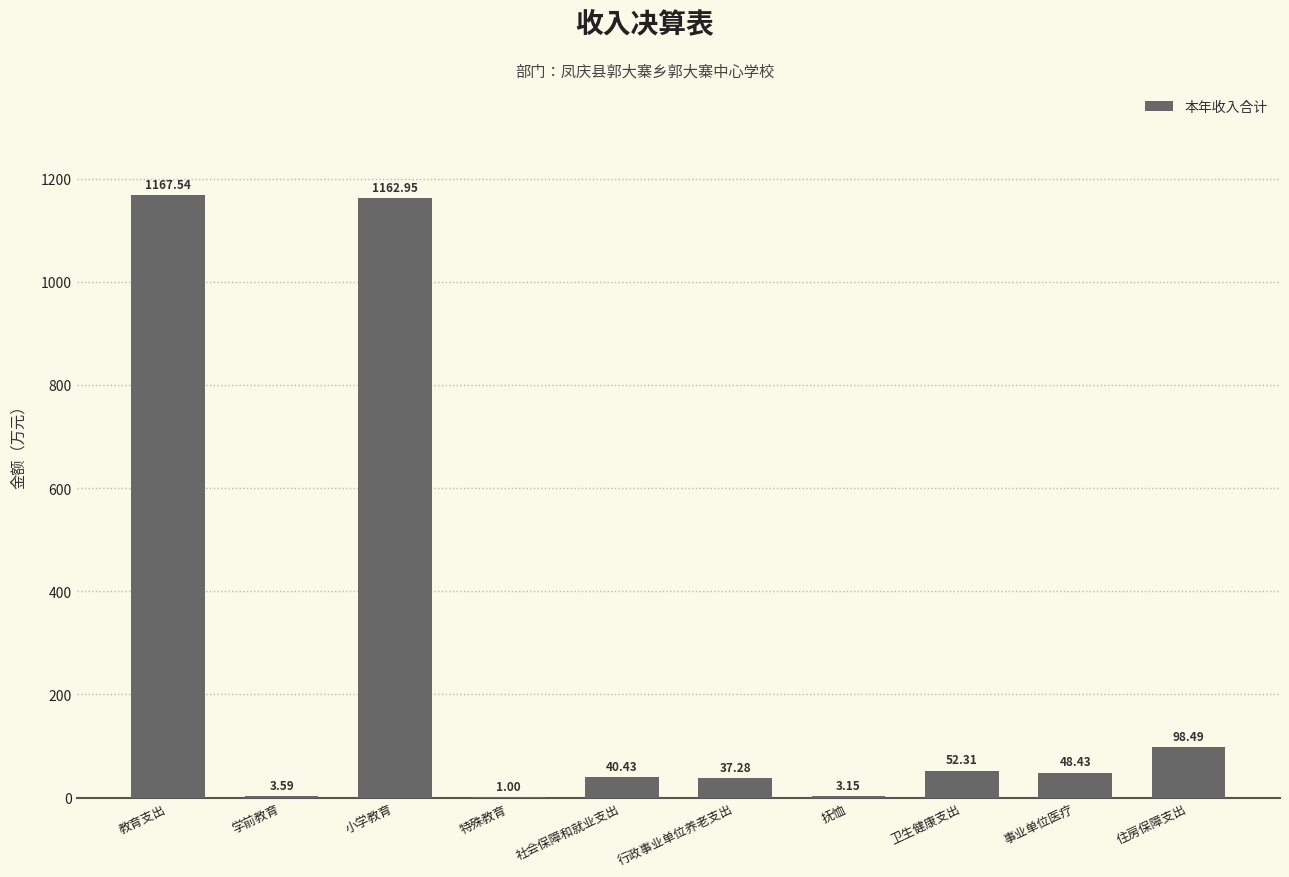

Approximately how many times larger is the value at 卫生健康支出 compared to 特殊教育?

52.3